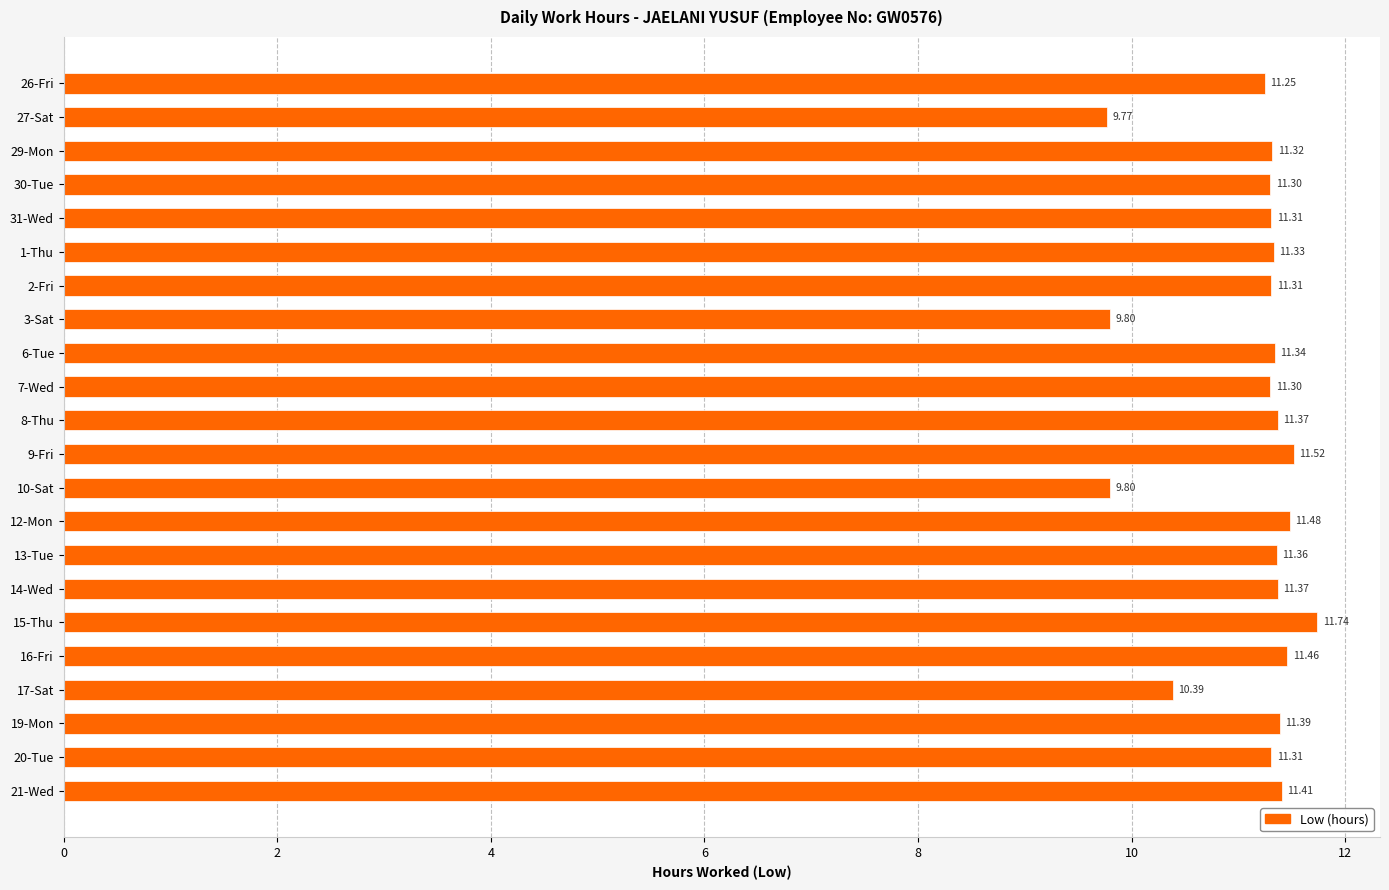

What is the change in value from 9-Fri to 10-Sat?

-1.7